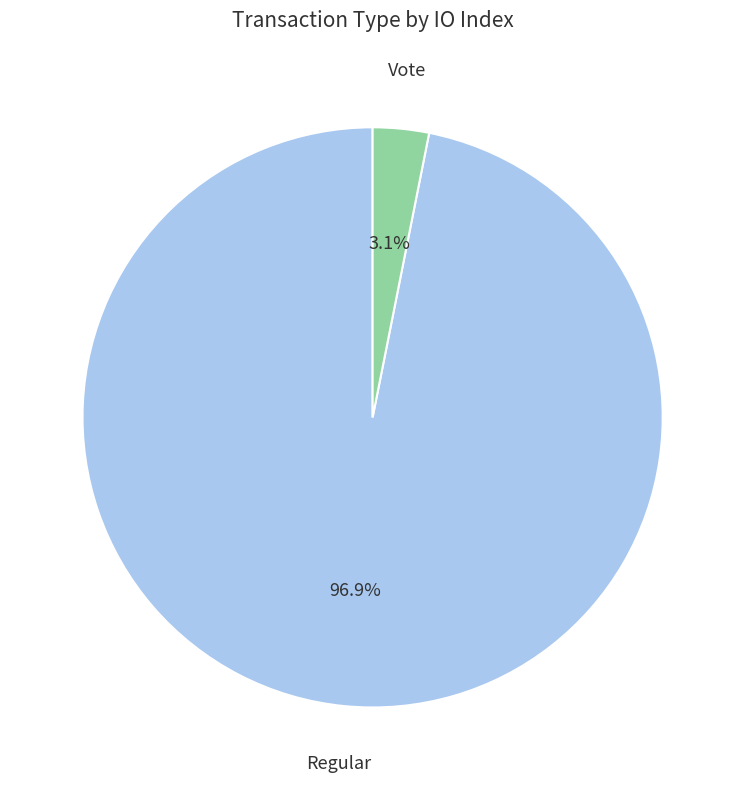

Which slice represents more than half of the pie?

Regular